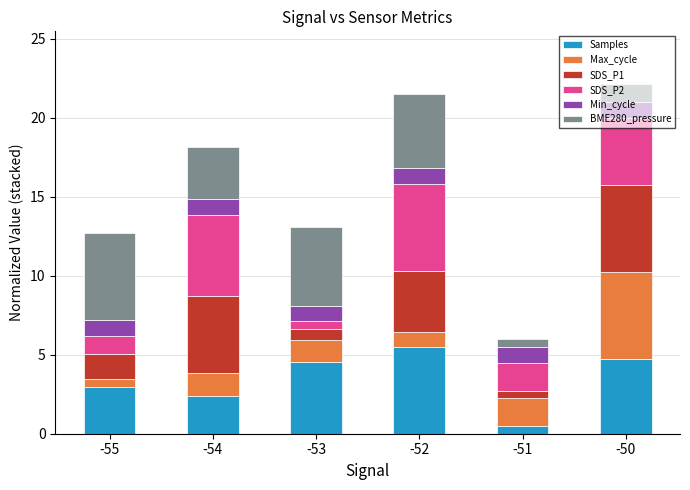

At which label does Samples reach its minimum?

-51